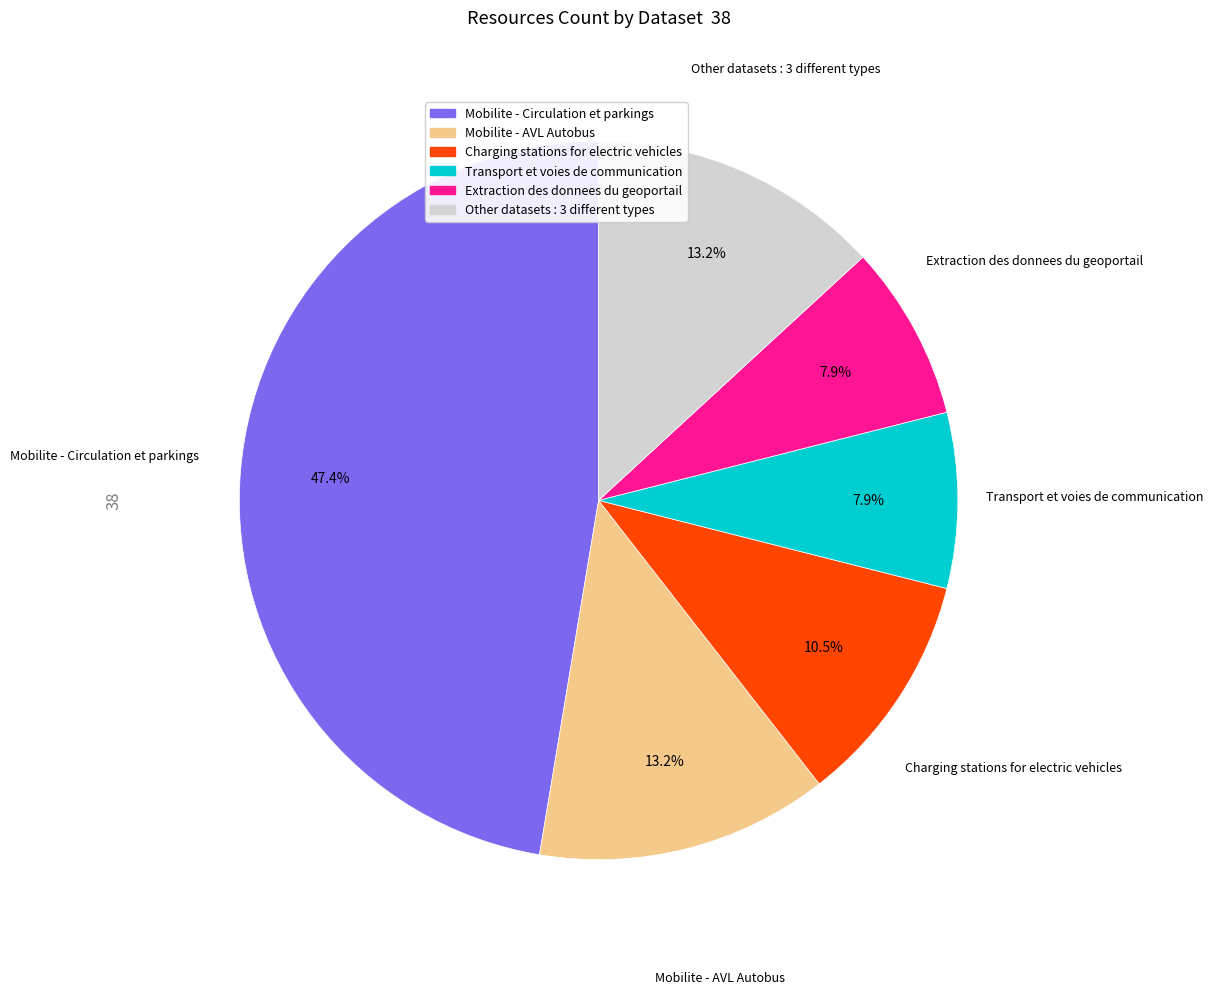

Does any single category account for the majority?

No